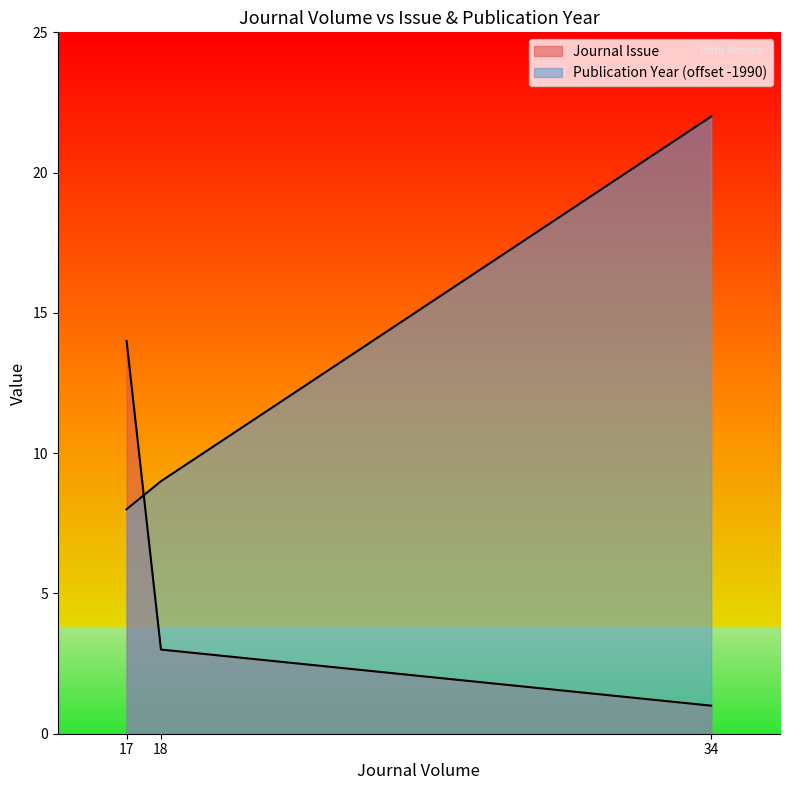

Reading left to right, list all the values displayed in this chart.

Journal Issue: 17=14	18=3	34=1
Publication Year: 17=8	18=9	34=22